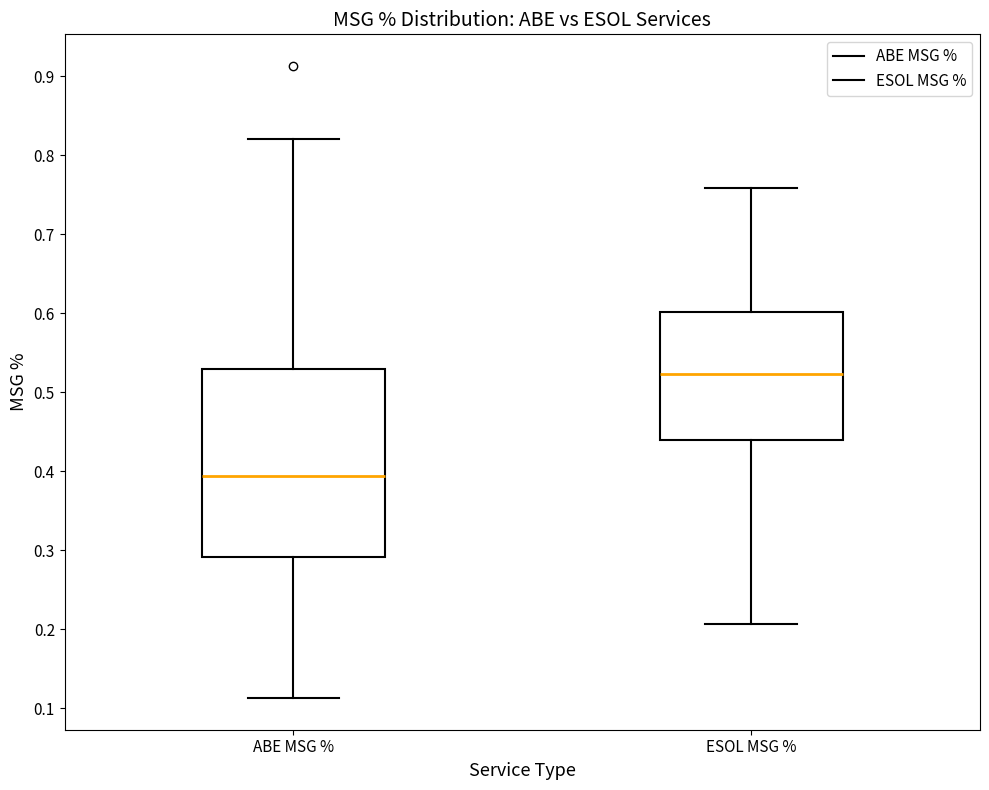

Where is the lower edge of the box for ABE MSG % on the y-axis? The values are not printed on the chart, so give them approximately, as read against the axis.

0.29